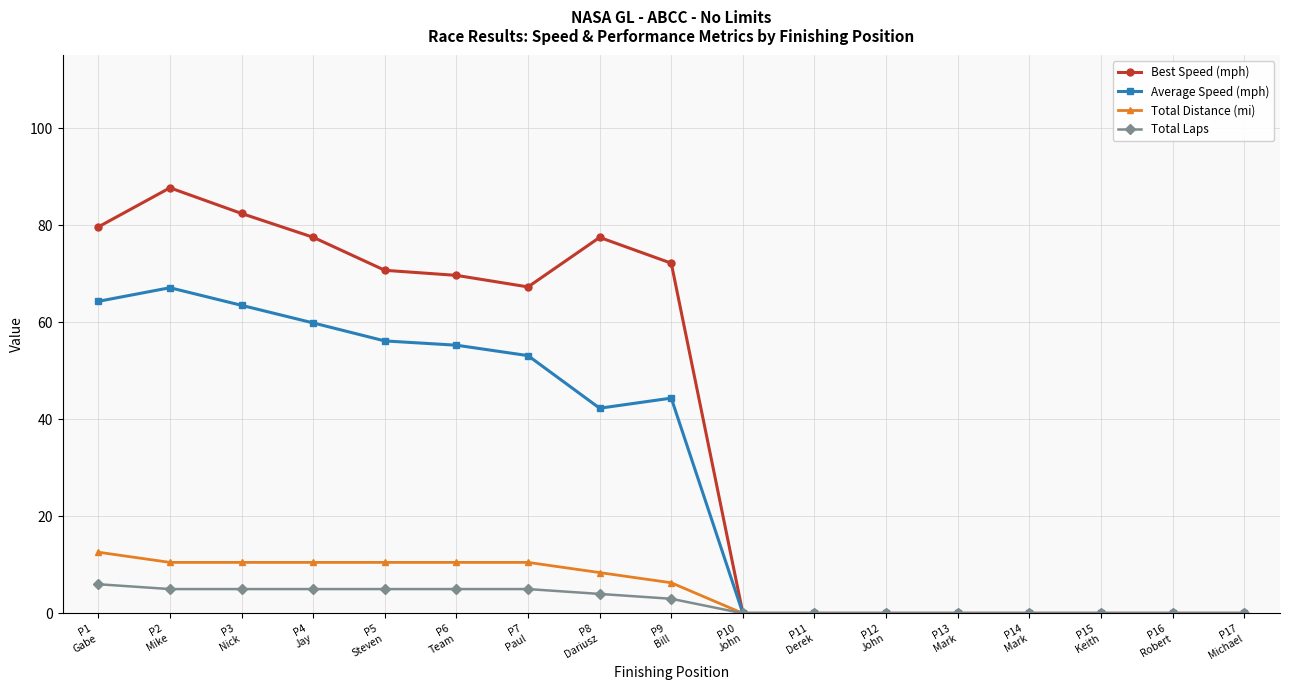

List the series in order of their peak value, lowest first.

Total Laps, Total Distance (mi), Average Speed (mph), Best Speed (mph)